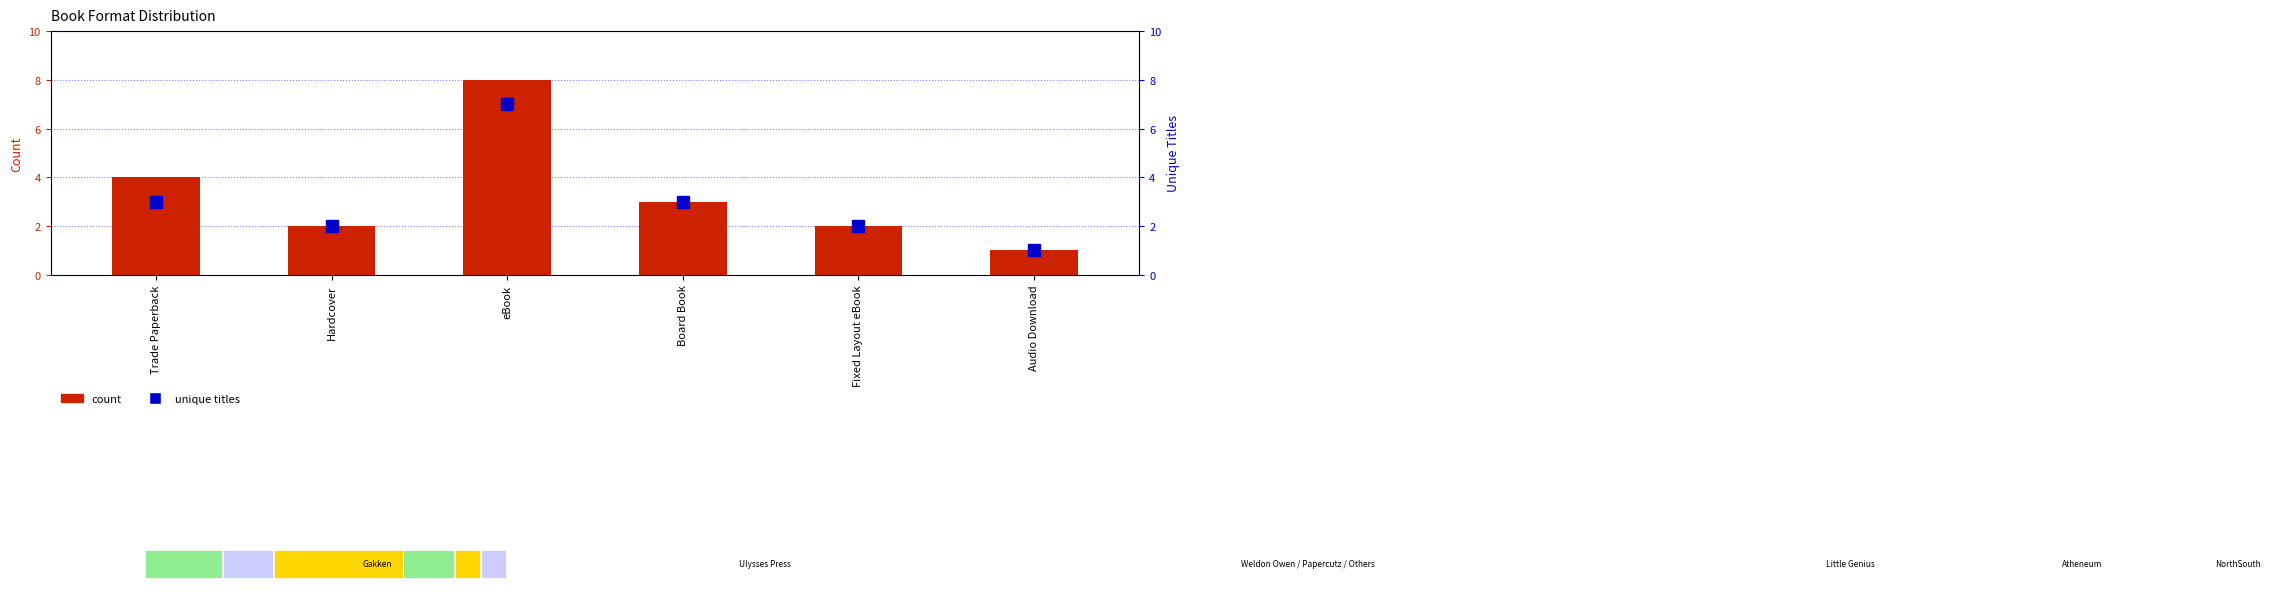

Which has a higher value, Audio Download or Hardcover?

Hardcover